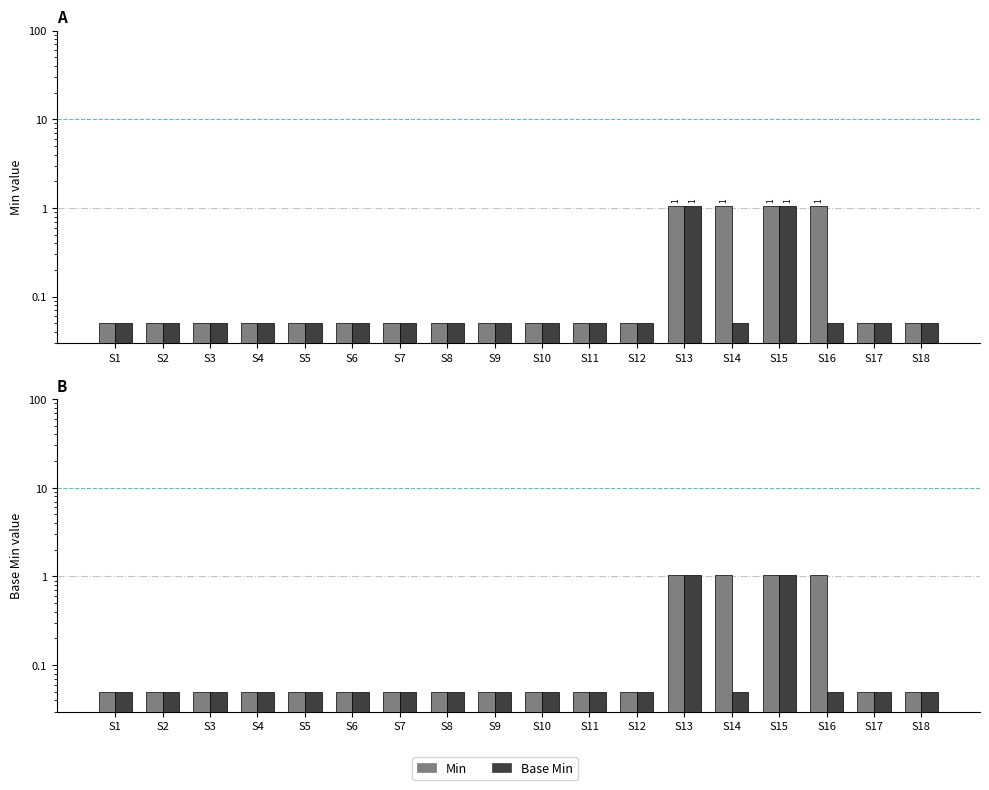

List the series in order of their overall mean, highest first.

Min, Base Min